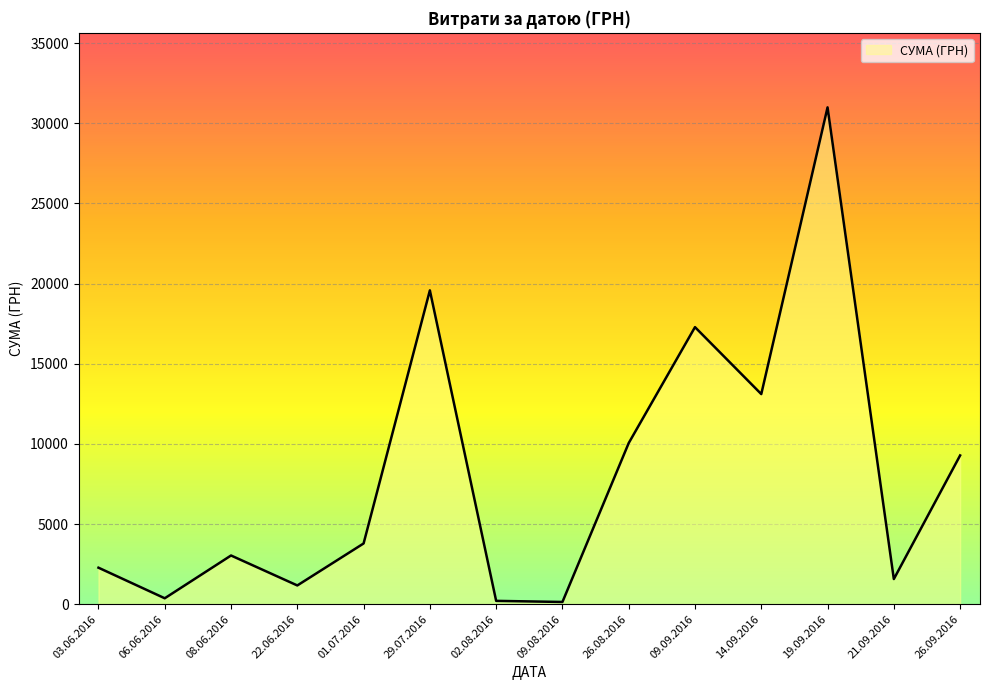

Which has a higher value, 19.09.2016 or 09.09.2016?

19.09.2016